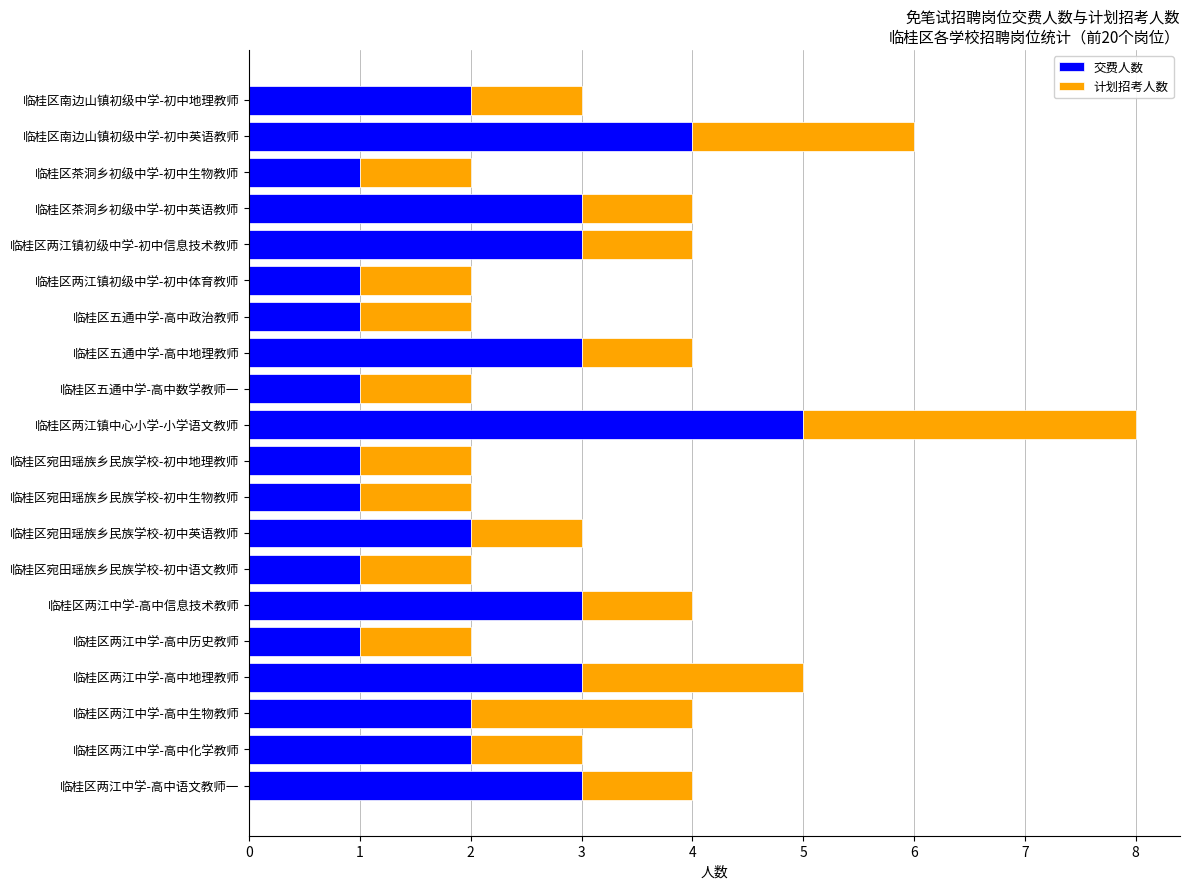

How many series are shown in this chart?

2